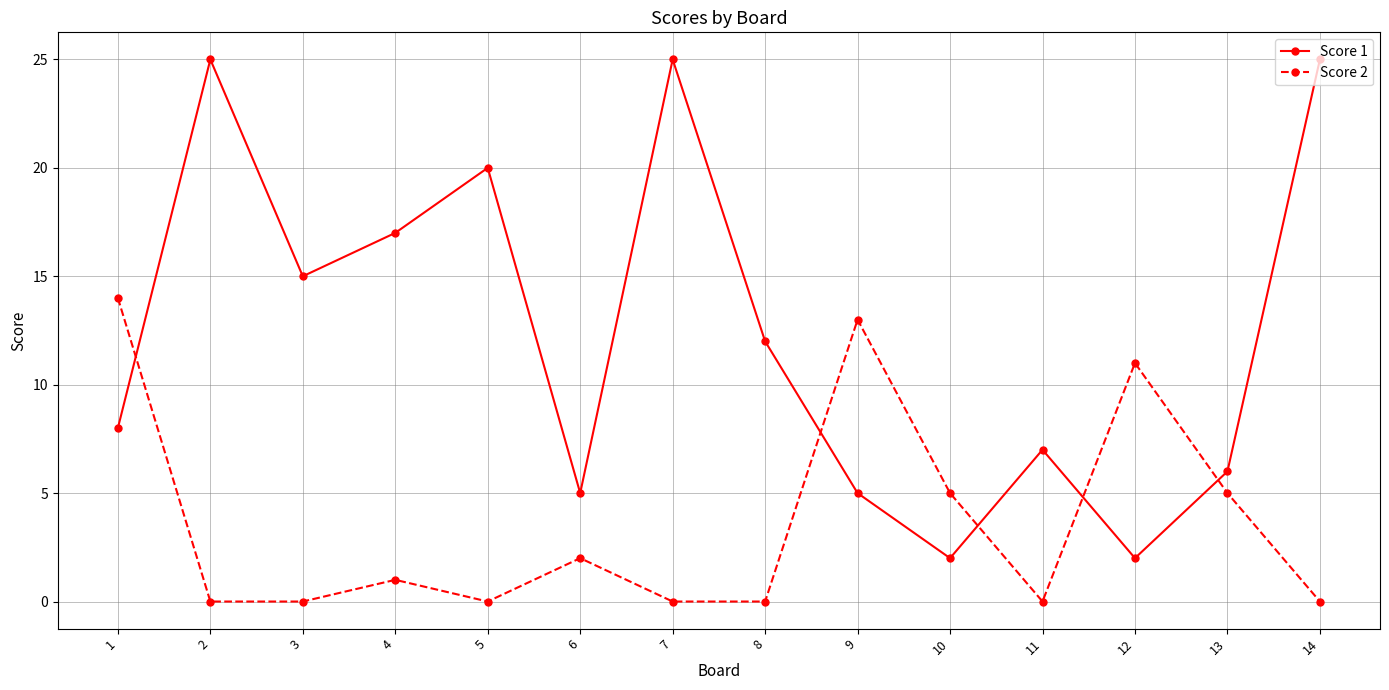

Reading left to right, transcribe all the data shown in this chart.

Score 1: 8	25	15	17	20	5	25	12	5	2	7	2	6	25
Score 2: 14	0	0	1	0	2	0	0	13	5	0	11	5	0